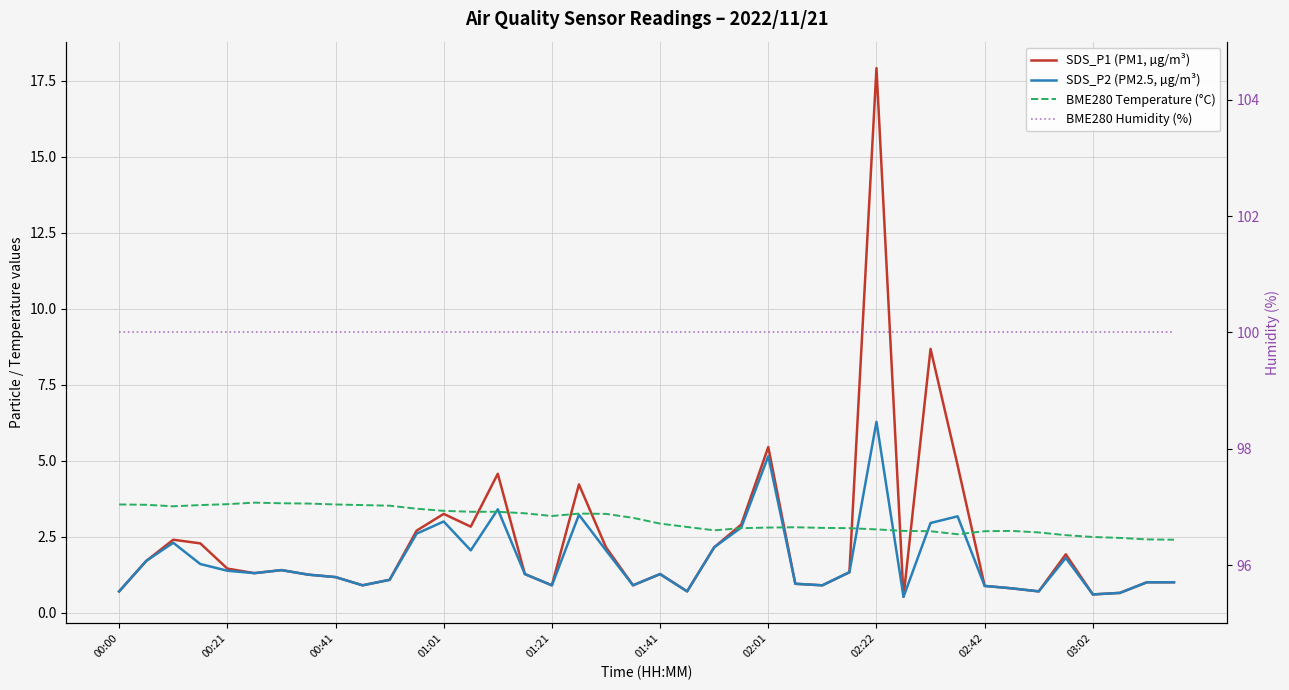

True or false: BME280 Temperature (°C) has a value of 2.5 at 03:02.

True